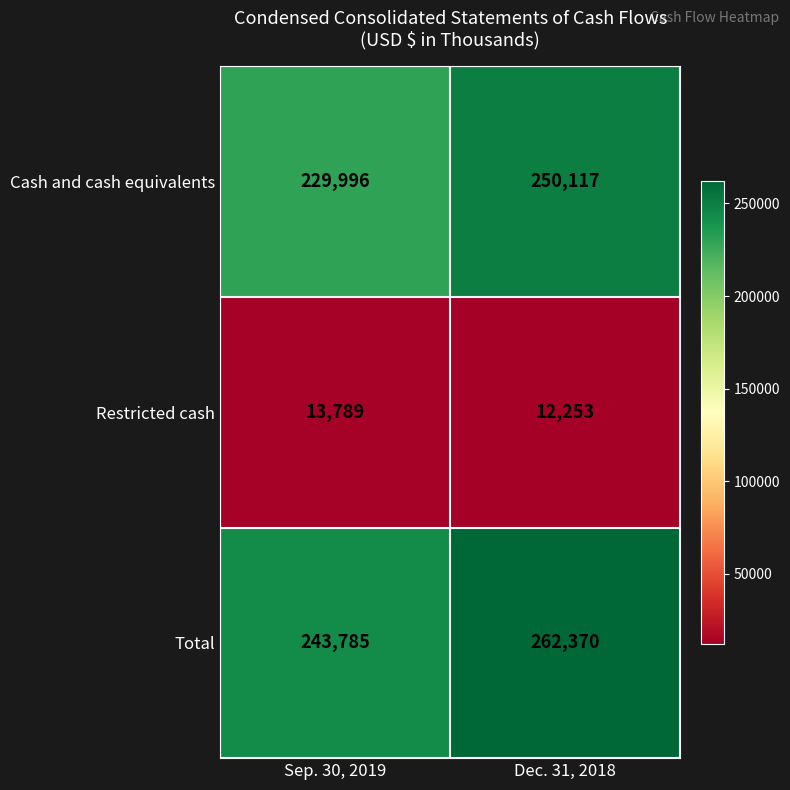

Count the number of categories in the chart.

2